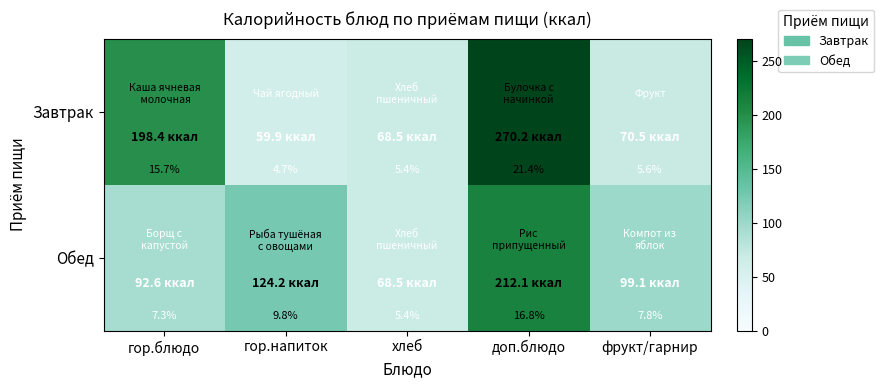

Rank the series by their average value, from lowest to highest.

Обед, Завтрак